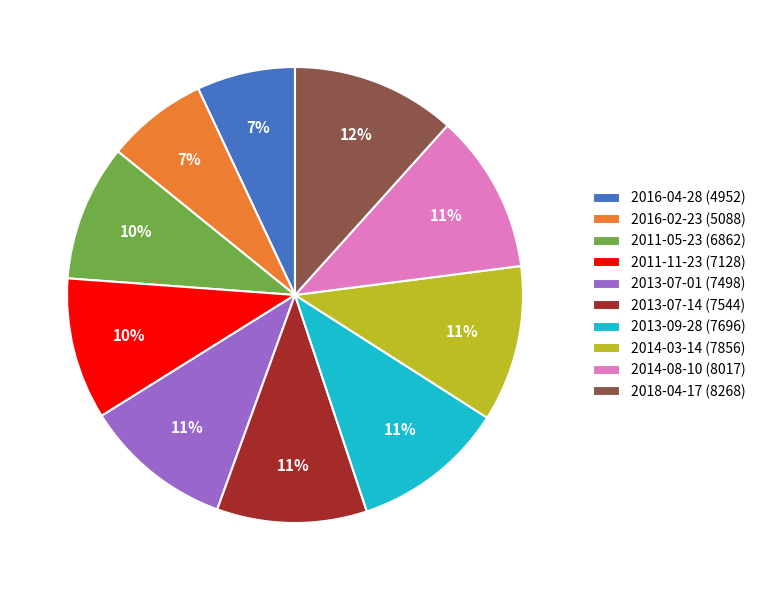

To the nearest percent, what is the combined percentage of 2016-02-23 (5088) and 2014-08-10 (8017)?

18%